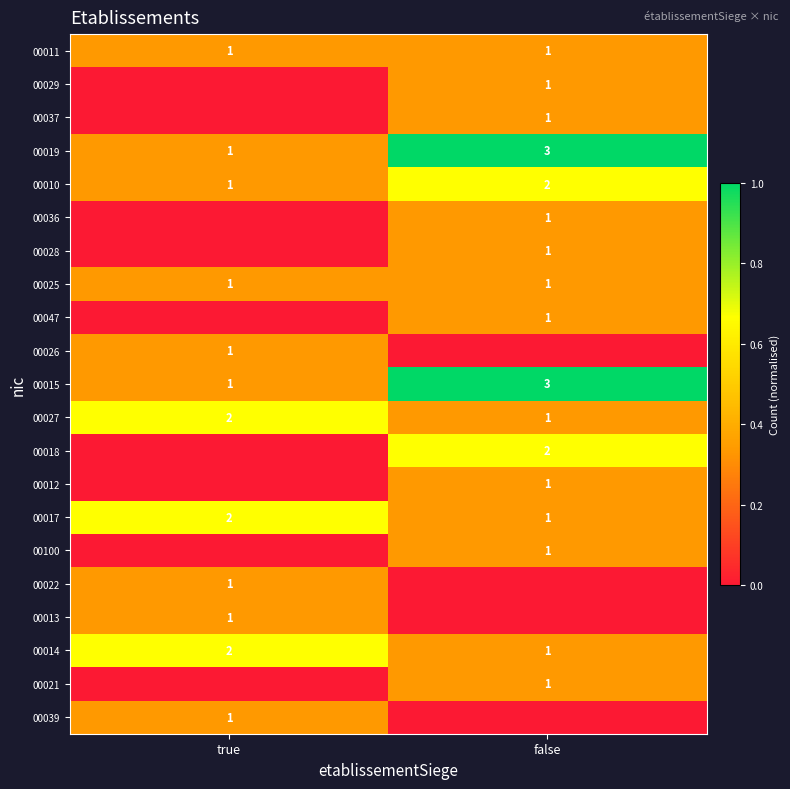

List the labels in order of 00017 value, largest first.

true, false